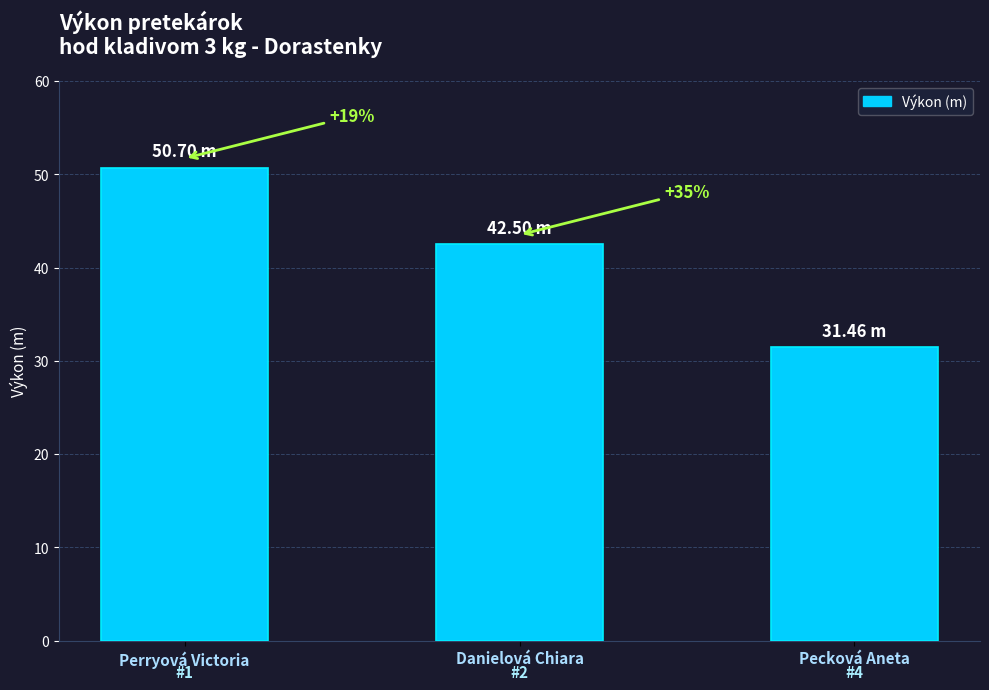

How many bars are there in total?

3